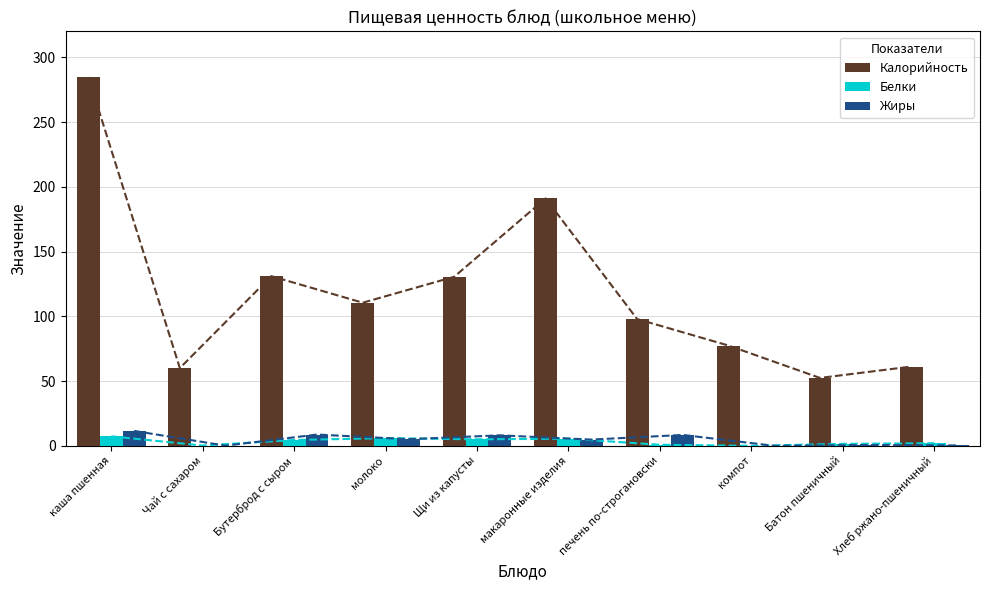

What are all the series names shown in the legend?

Калорийность, Белки, Жиры